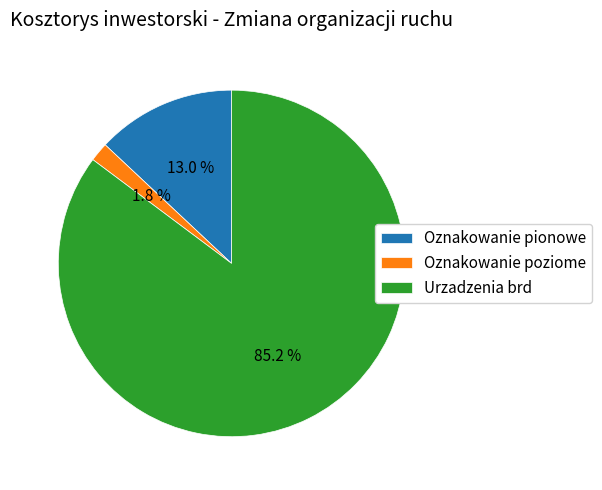

To the nearest percent, what is the combined percentage of Oznakowanie poziome and Oznakowanie pionowe?

15%